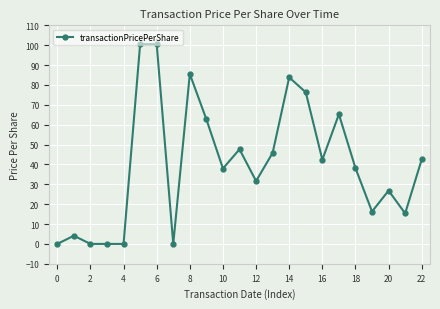

True or false: there are more than 2 points higher than both neighbors.

True